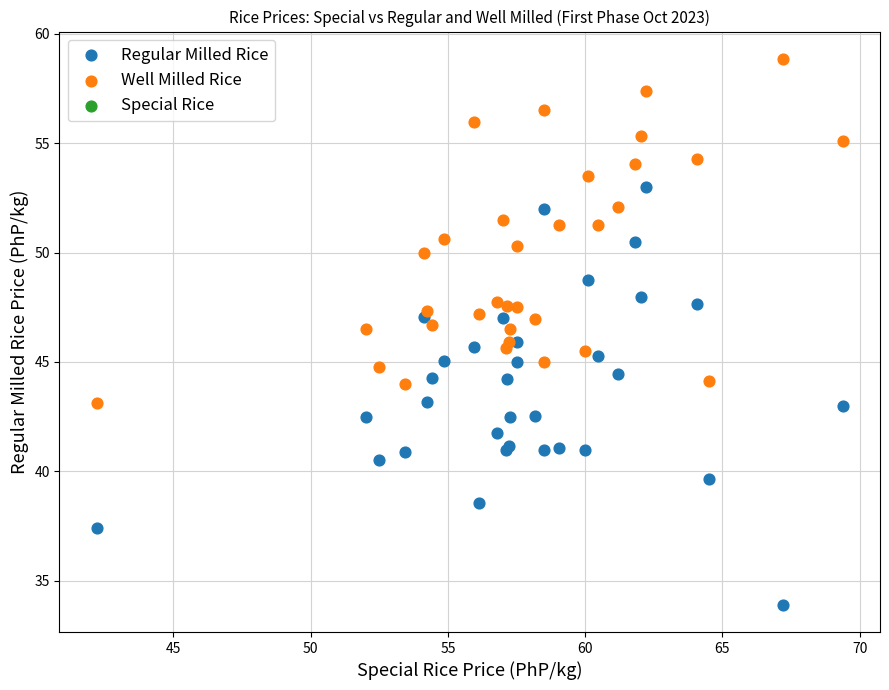

Which series has the widest spread of Y values?

Regular Milled Rice